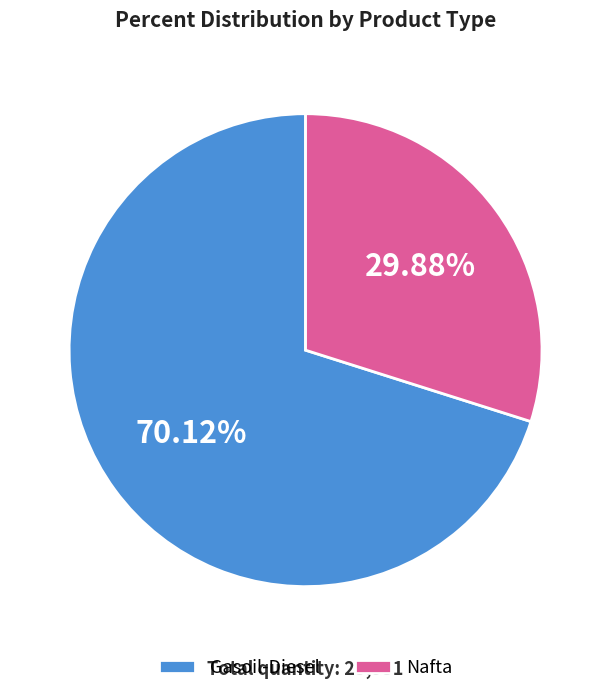

How many segments does this pie chart have?

2